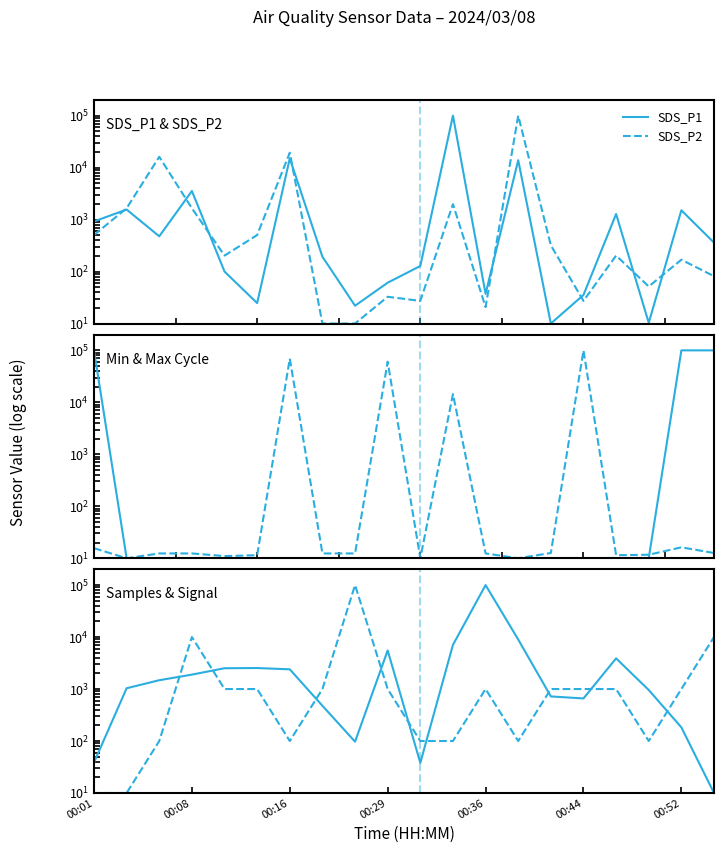

What is the highest value of the SDS_P1 series?

100000.0